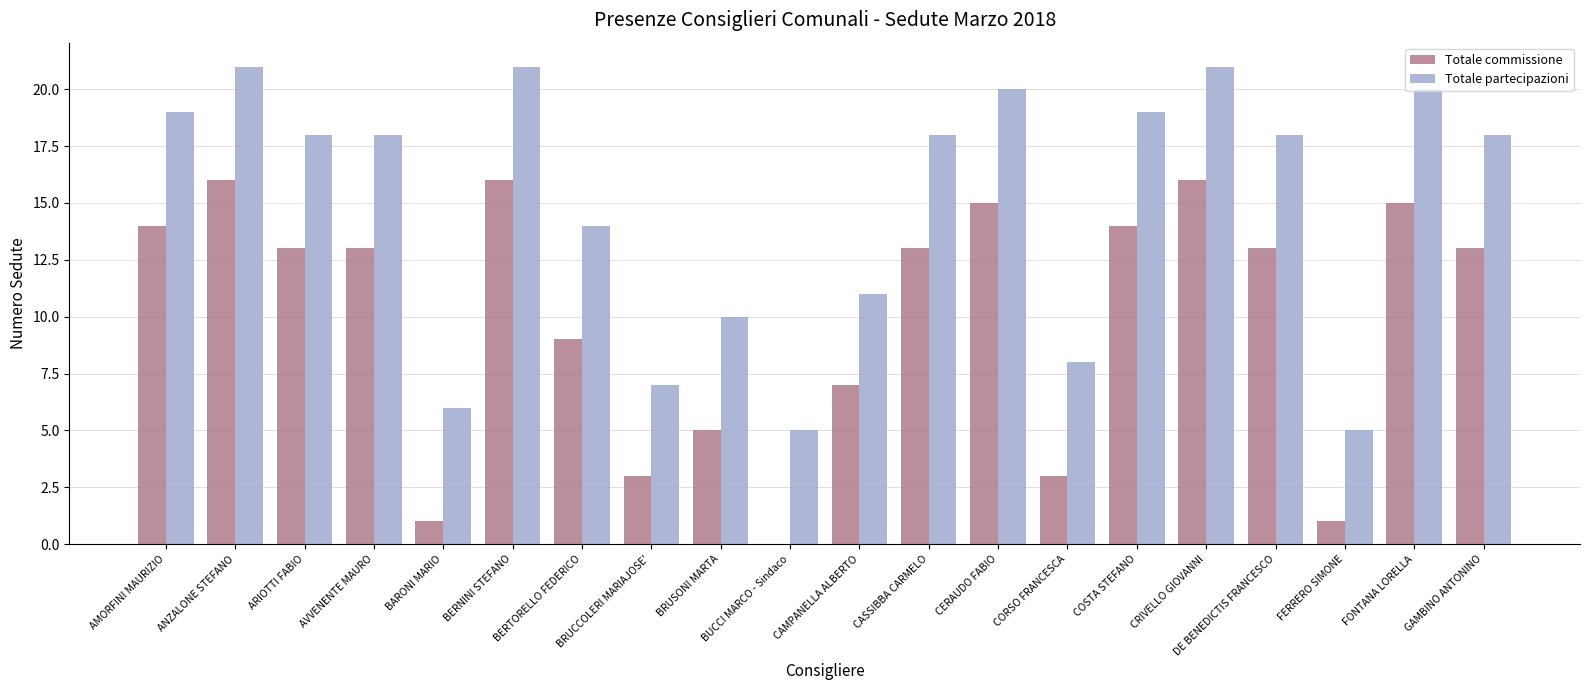

What are all the series names shown in the legend?

Totale commissione, Totale partecipazioni